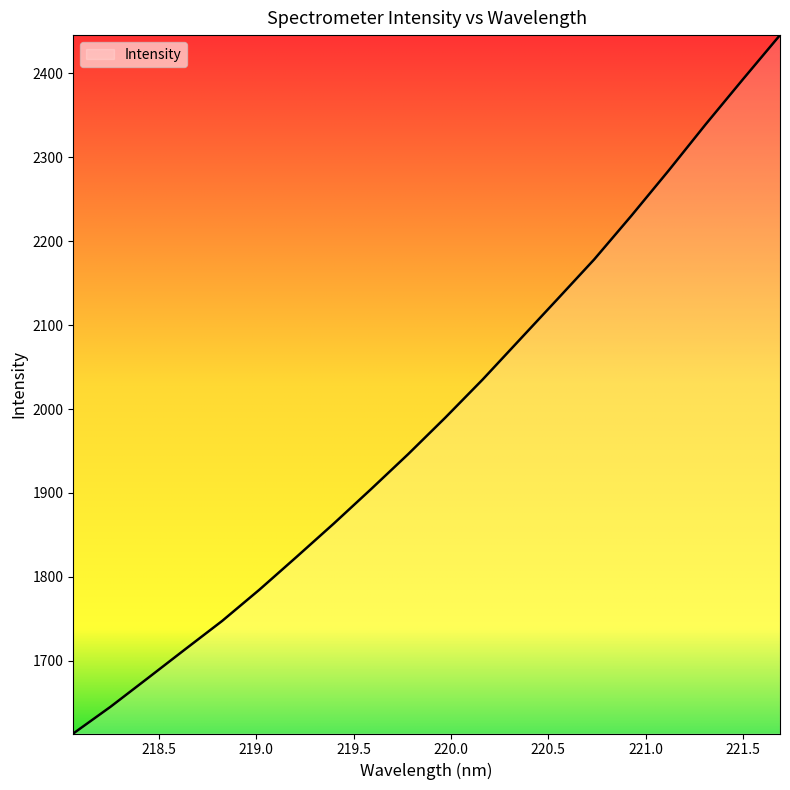

What is the difference between the maximum and minimum values?

832.0